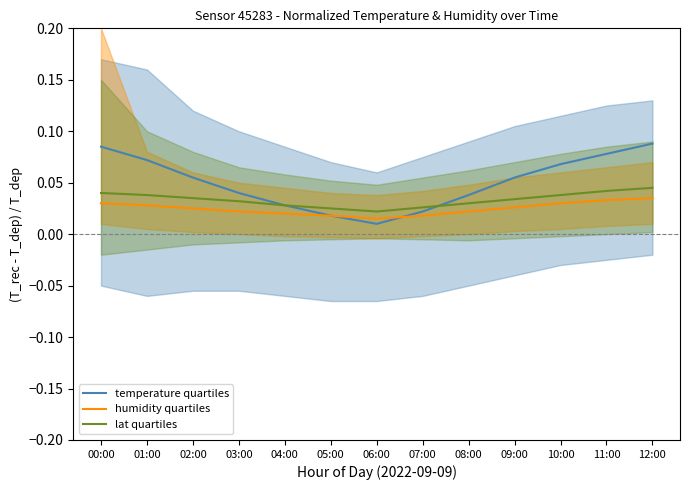

Which series ends up on top after the final intersection of temperature quartiles and humidity quartiles?

temperature quartiles